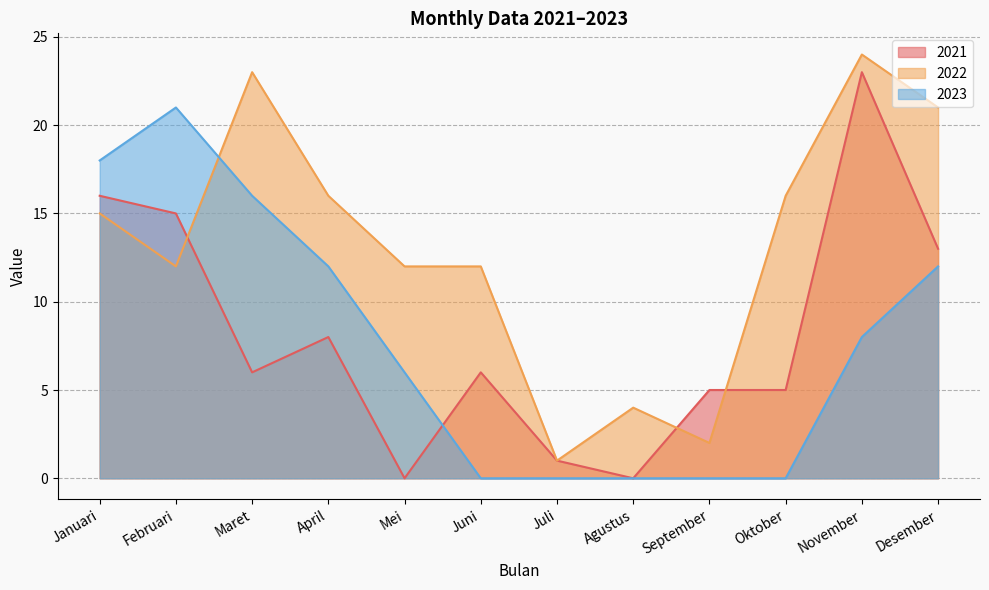

How many positive values does the 2021 series have?

10